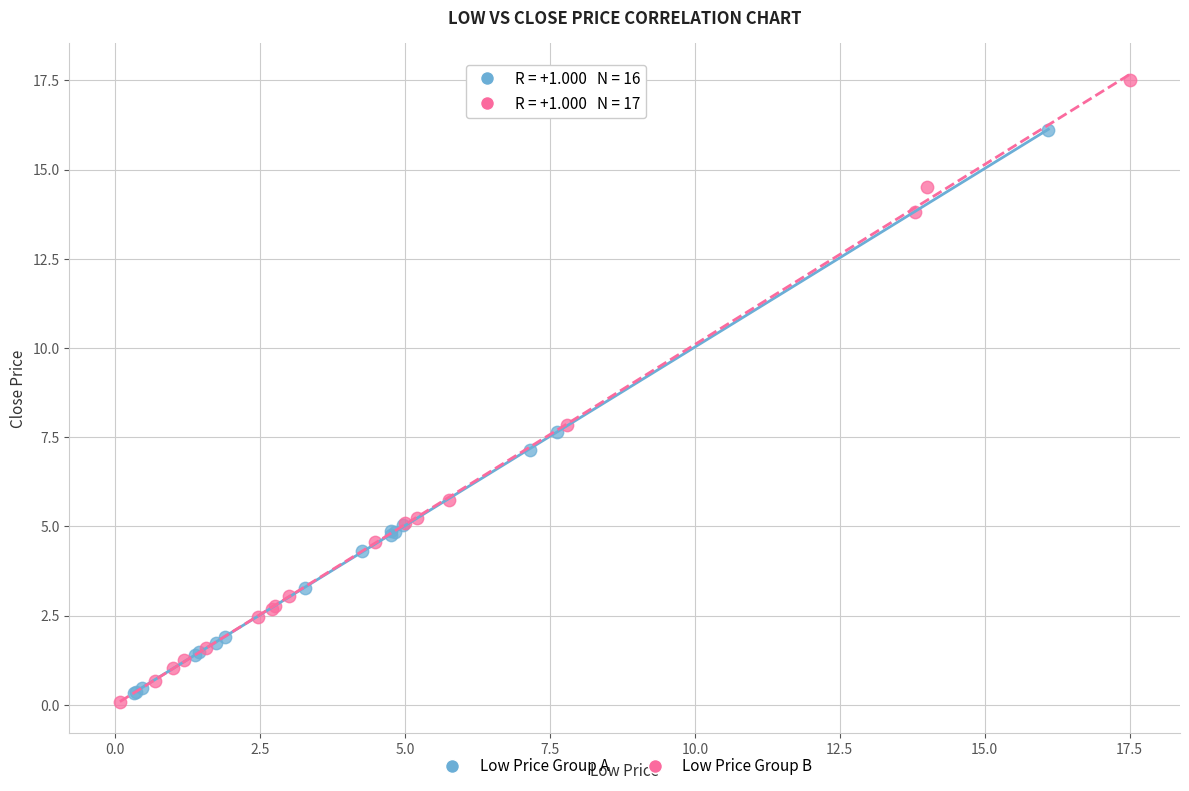

Which series reaches the minimum Y coordinate?

Low Price Group B